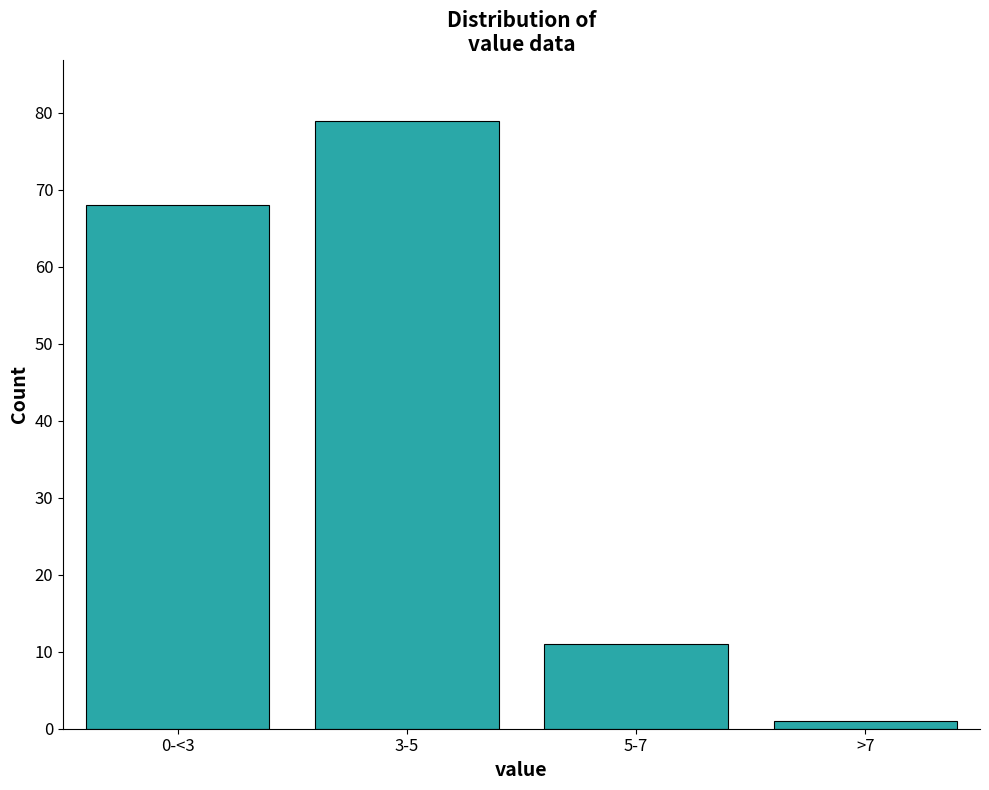

Reading right to left, transcribe all the data shown in this chart.

>7=1	5-7=11	3-5=79	0-<3=68